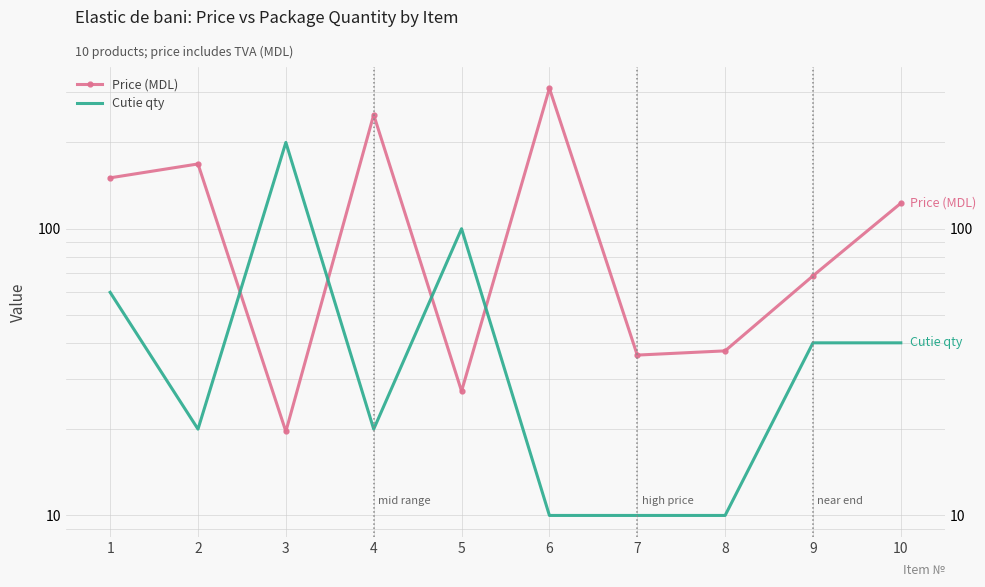

What are all the series names shown in the legend?

Price (MDL), Cutie qty